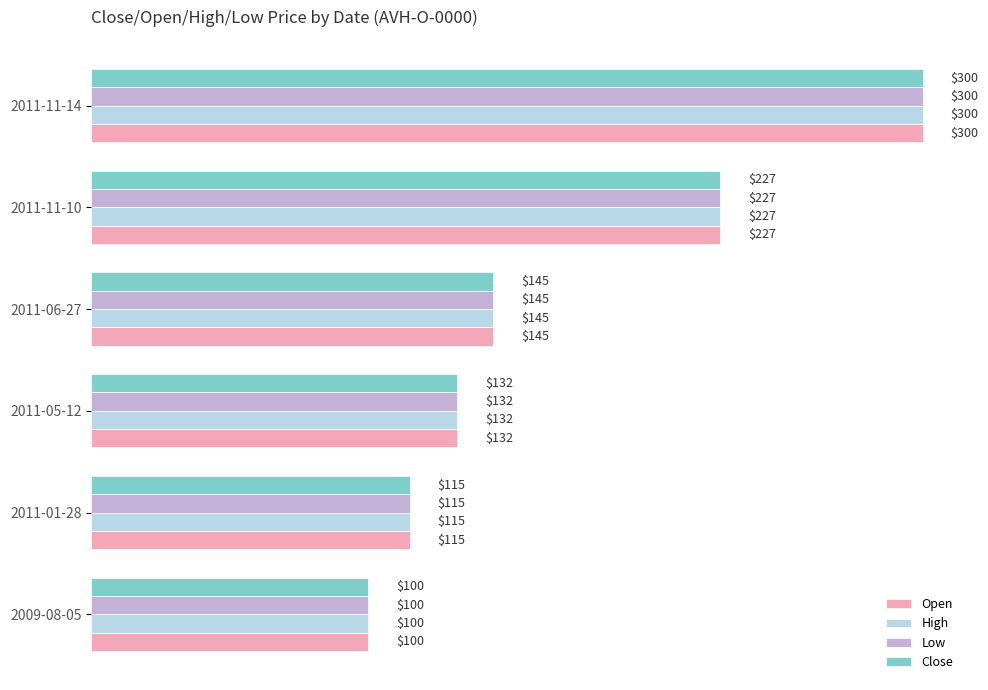

The Close series shows 326 at 2011-11-10. True or false?

False